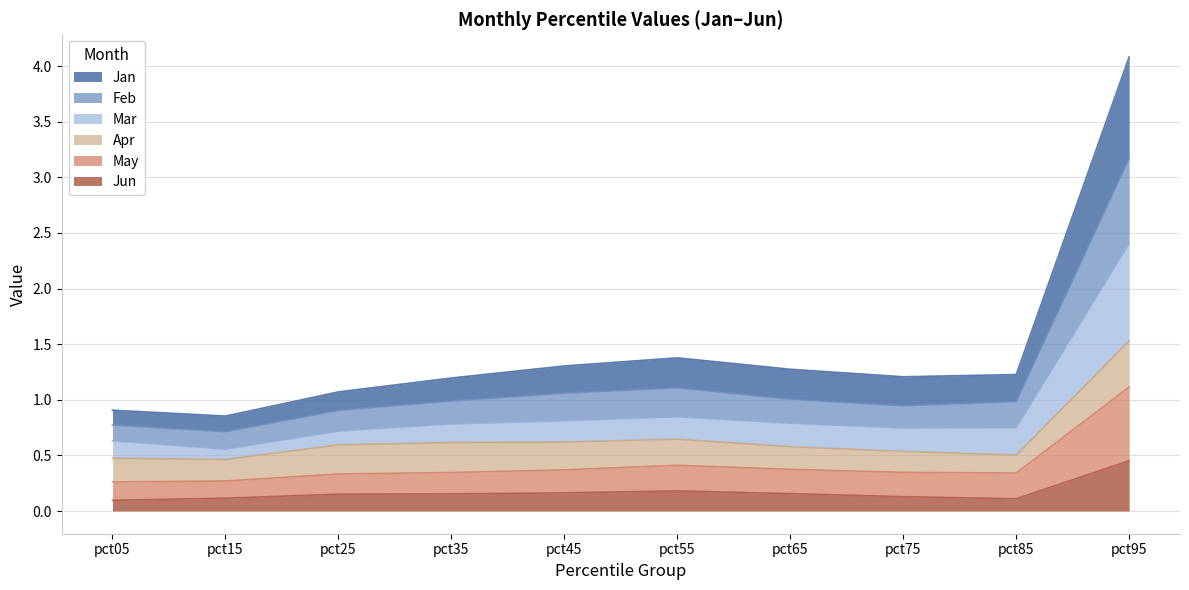

Is it true that Feb equals 0.2 at pct05?

False